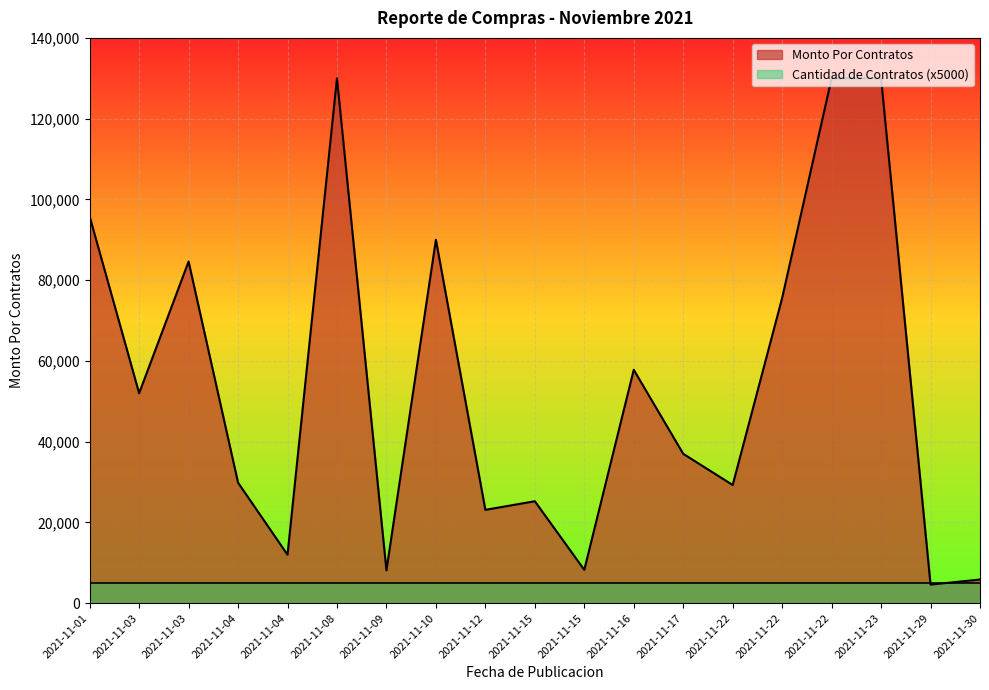

Which label corresponds to the largest value in the chart?

2021-11-08